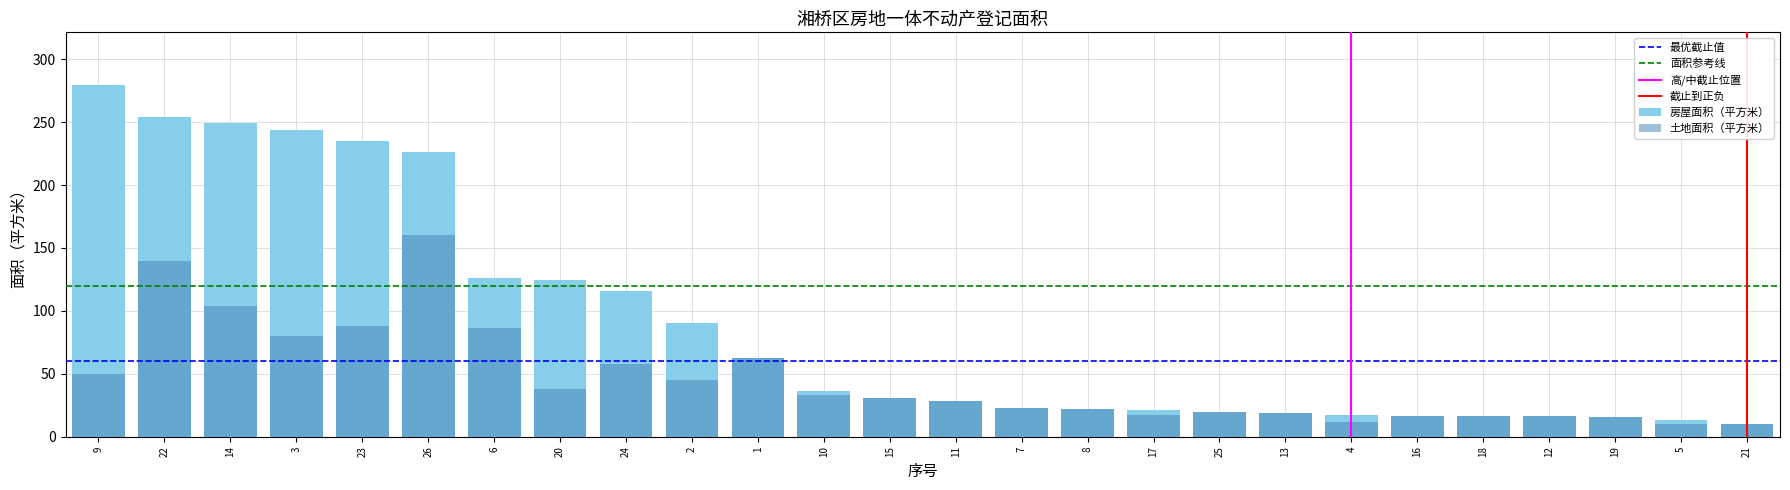

How many values in the 房屋面积（平方米） series are below 30?

13